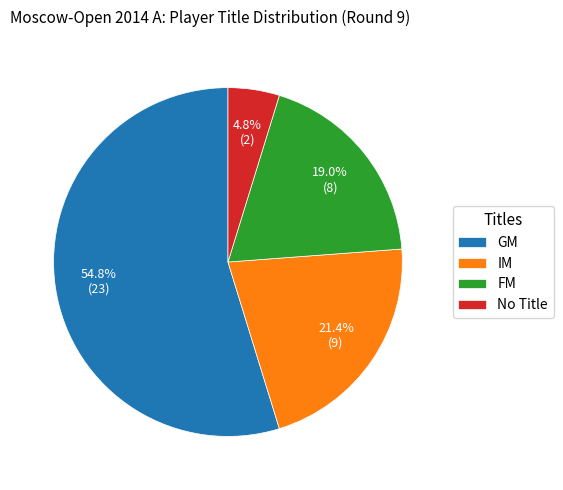

What is the largest slice in the pie chart?

GM